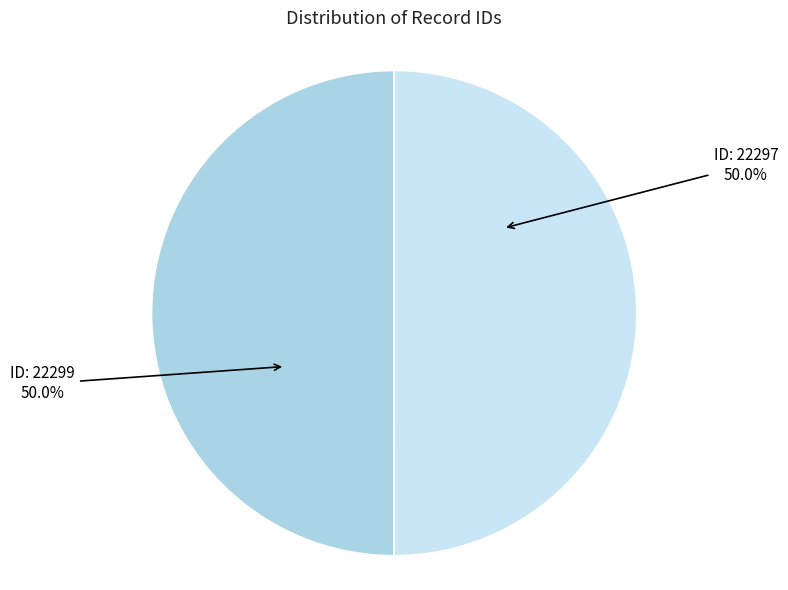

Approximately how many times larger is the value at ID: 22297 compared to ID: 22299?

1.0